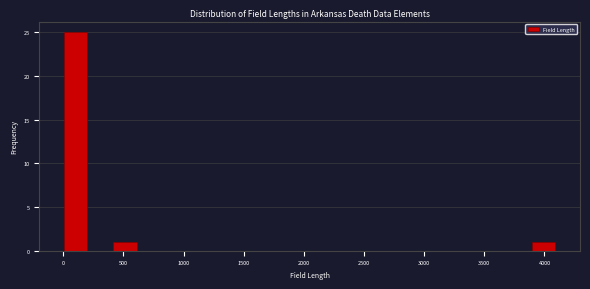

Reading left to right, list every bar in this chart as the range it spans on the x-axis followed by its height. Neither the bar edges nor the heights are printed on the chart, so give them approximately, as read against the axes.

0 to 200: 25
200 to 400: 0
400 to 600: 1
600 to 800: 0
800 to 1000: 0
1000 to 1250: 0
1250 to 1450: 0
1450 to 1650: 0
1650 to 1850: 0
1850 to 2050: 0
2050 to 2250: 0
2250 to 2450: 0
2450 to 2650: 0
2650 to 2850: 0
2850 to 3050: 0
3050 to 3300: 0
3300 to 3500: 0
3500 to 3700: 0
3700 to 3900: 0
3900 to 4100: 1